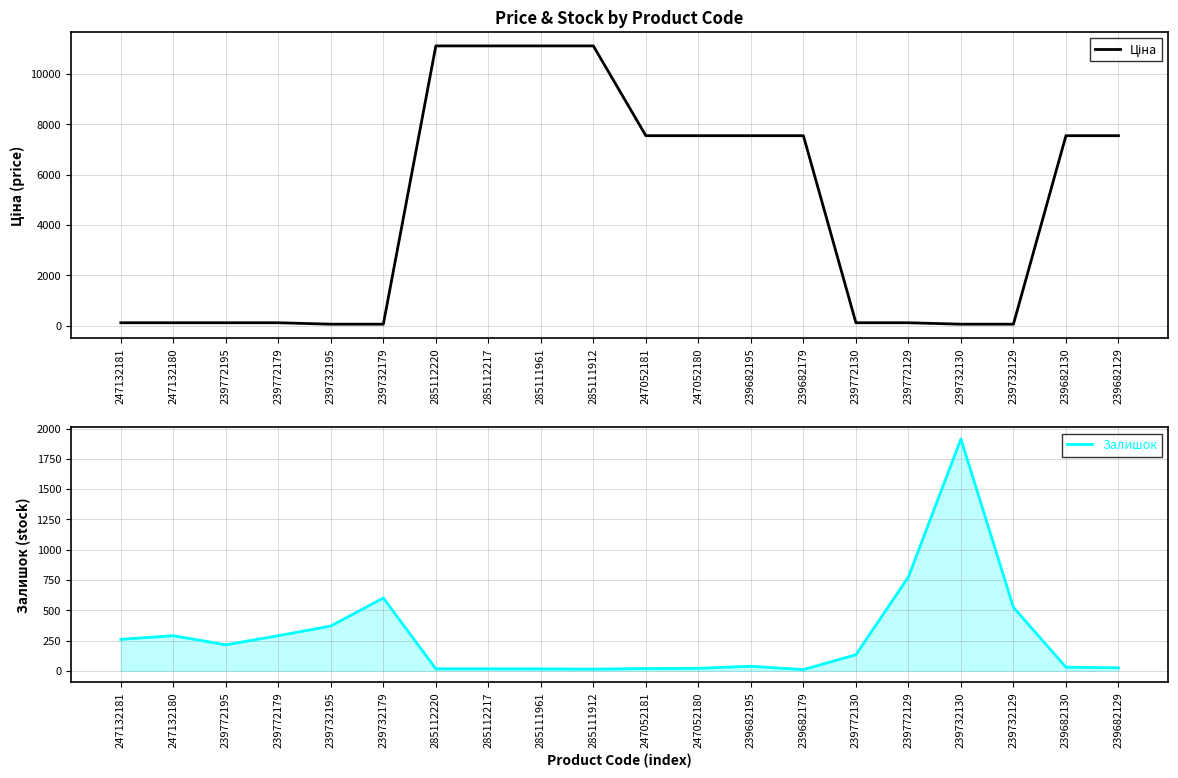

Where is the first local maximum for Залишок?

247132180